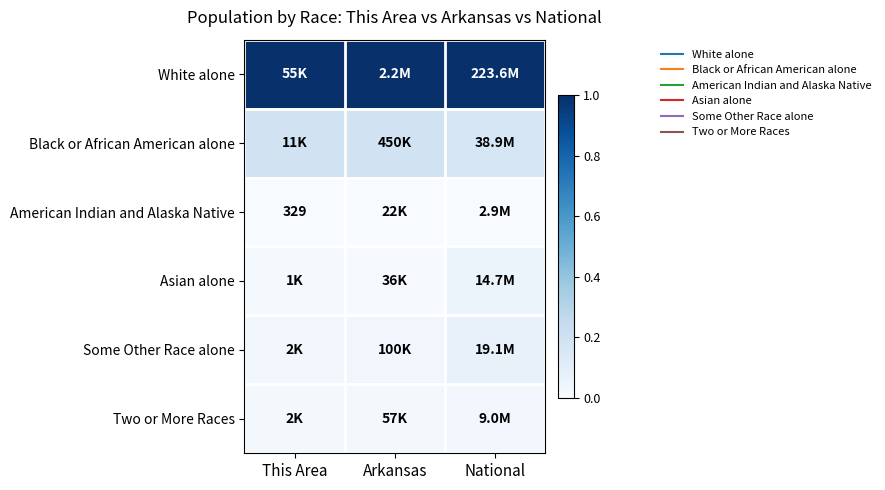

How many data points does each series have?

3